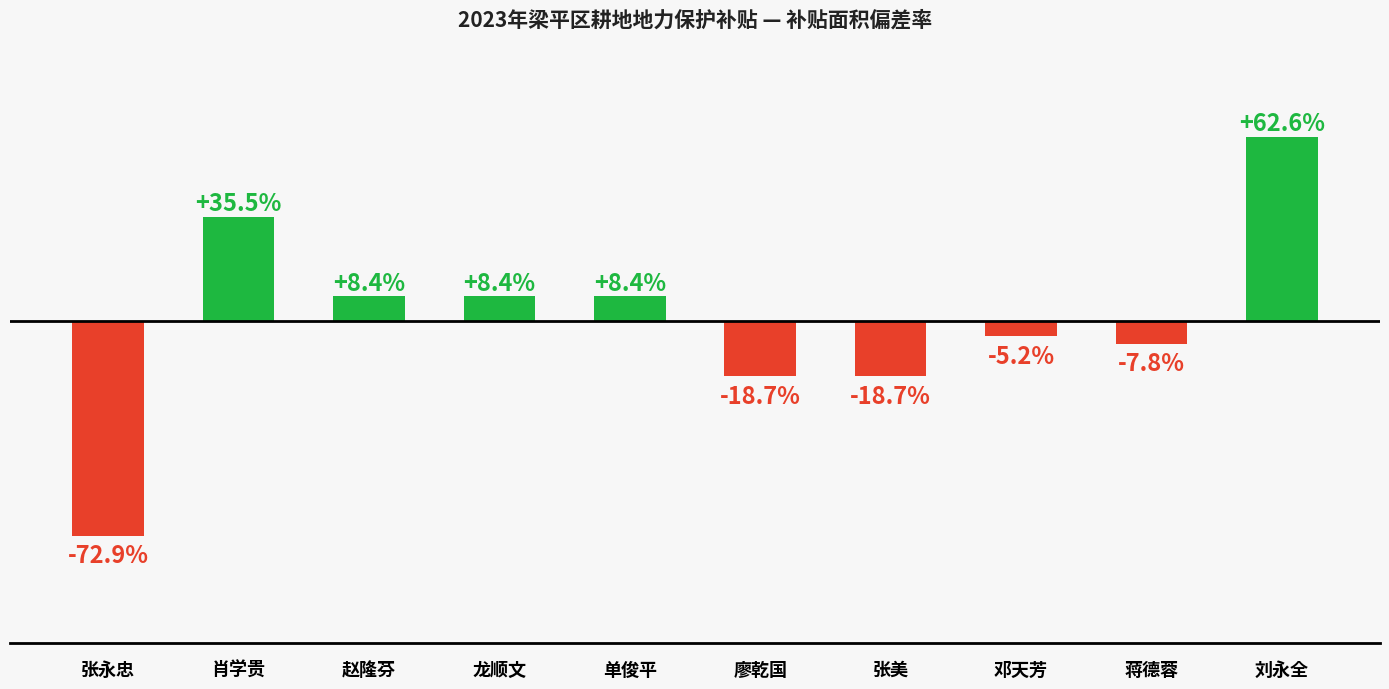

Which has a higher value, 邓天芳 or 单俊平?

单俊平